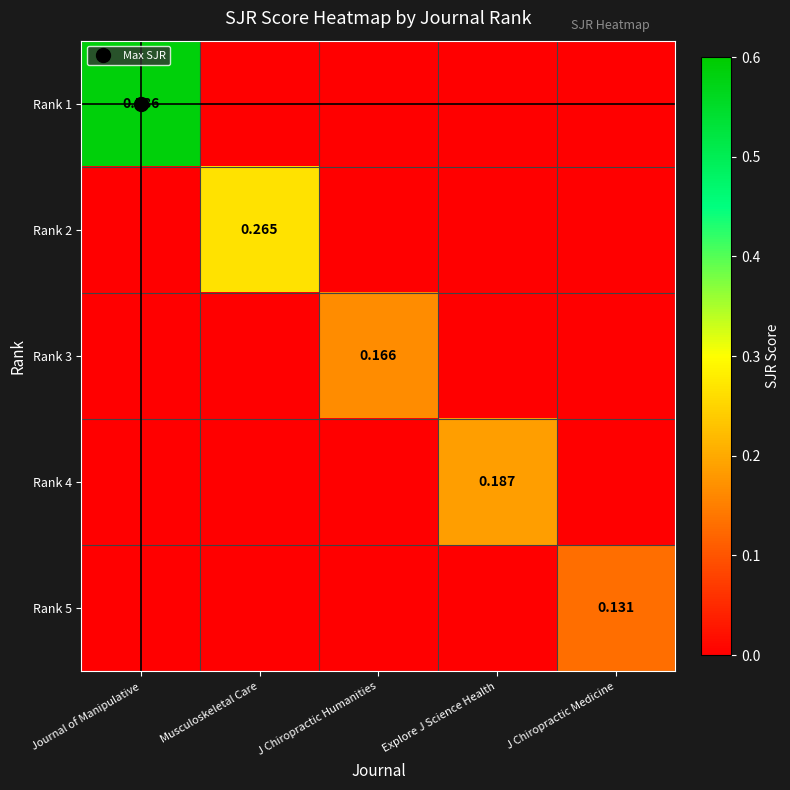

At which category is the sum across all series the highest?

Journal of Manipulative